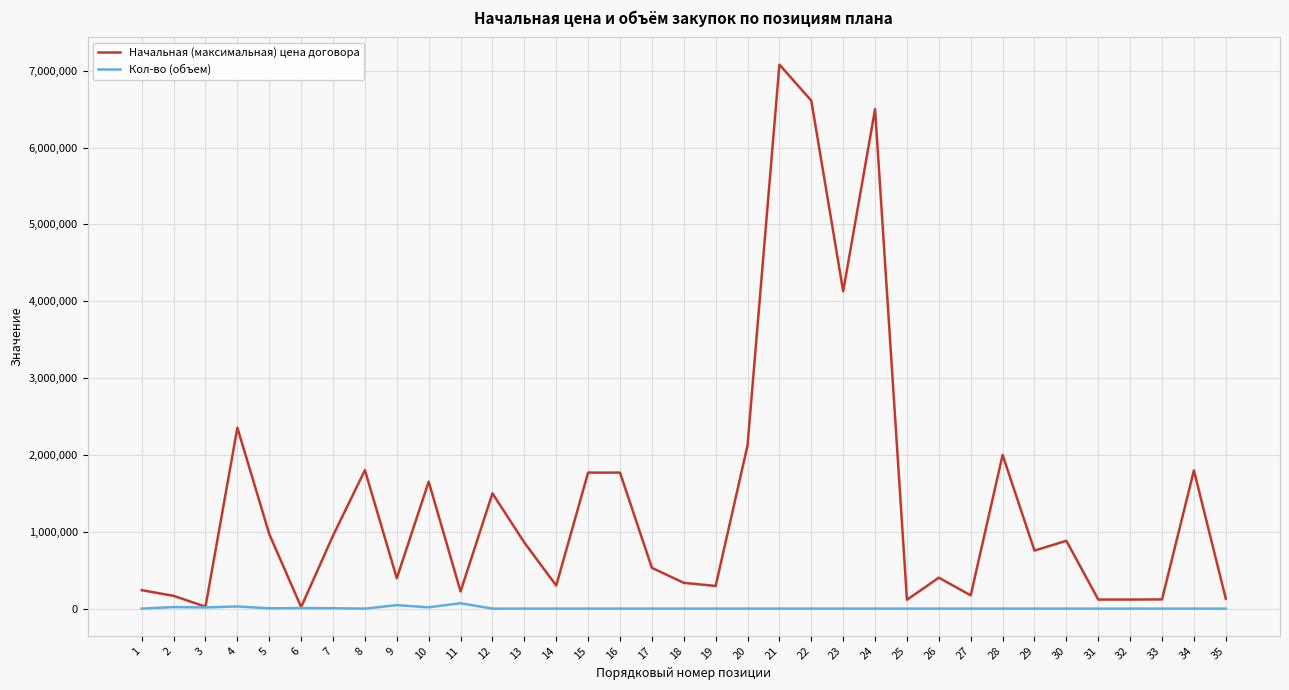

Which series has the widest spread of values?

Начальная (максимальная) цена договора